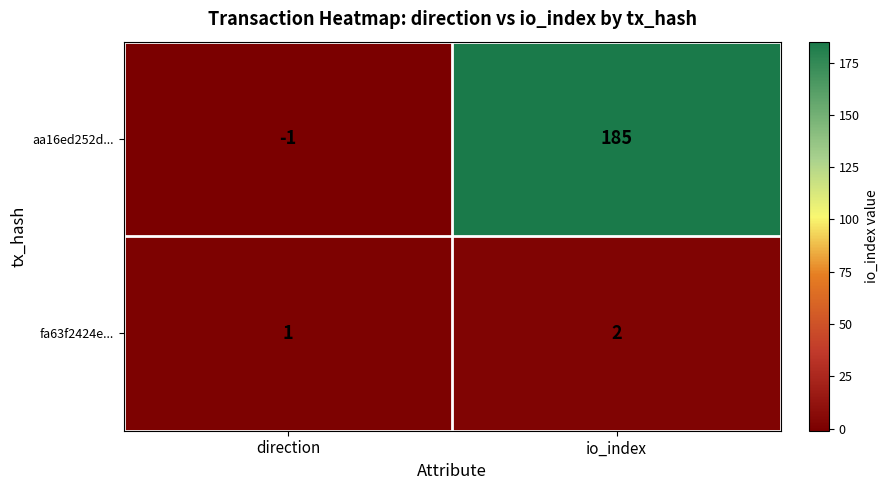

At which label is fa63f2424e... closest to 1?

direction